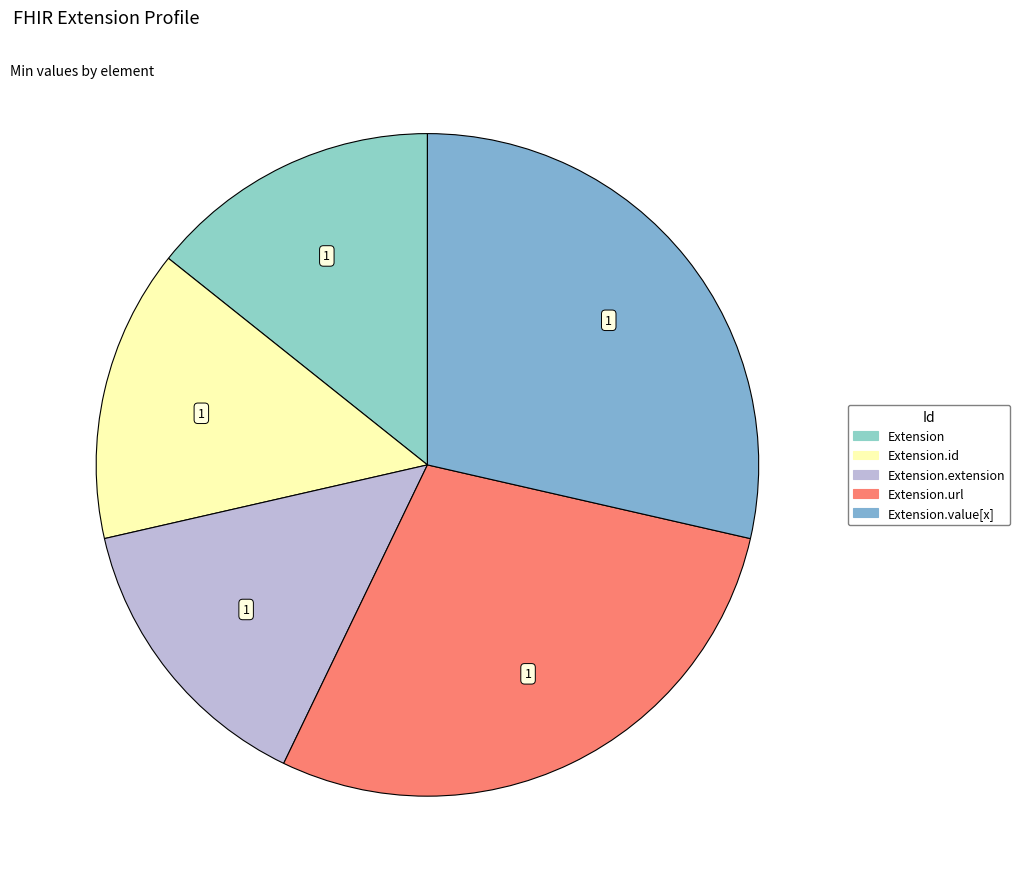

Combined, do Extension.url and Extension account for over 50%?

No